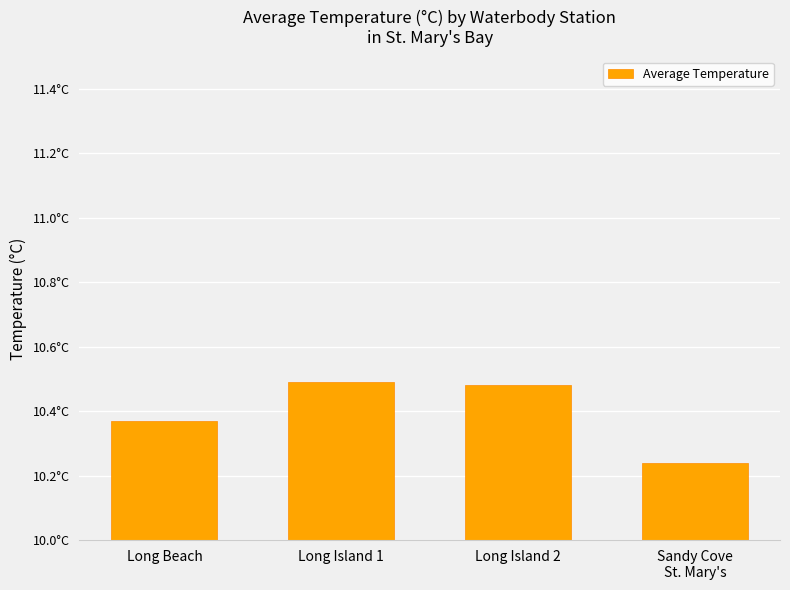

Are the bars horizontal?

No